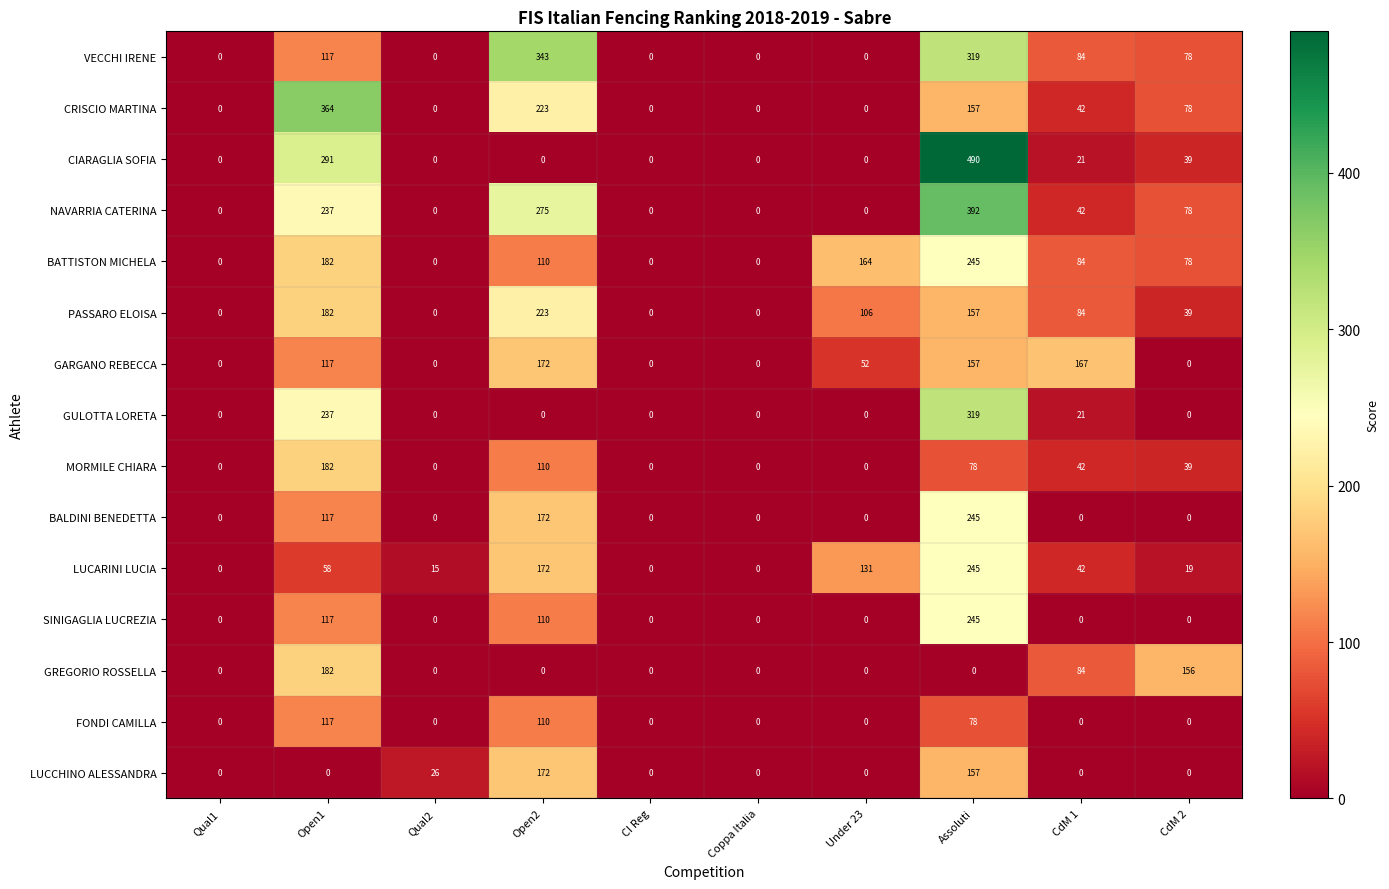

Count the number of categories in the chart.

10